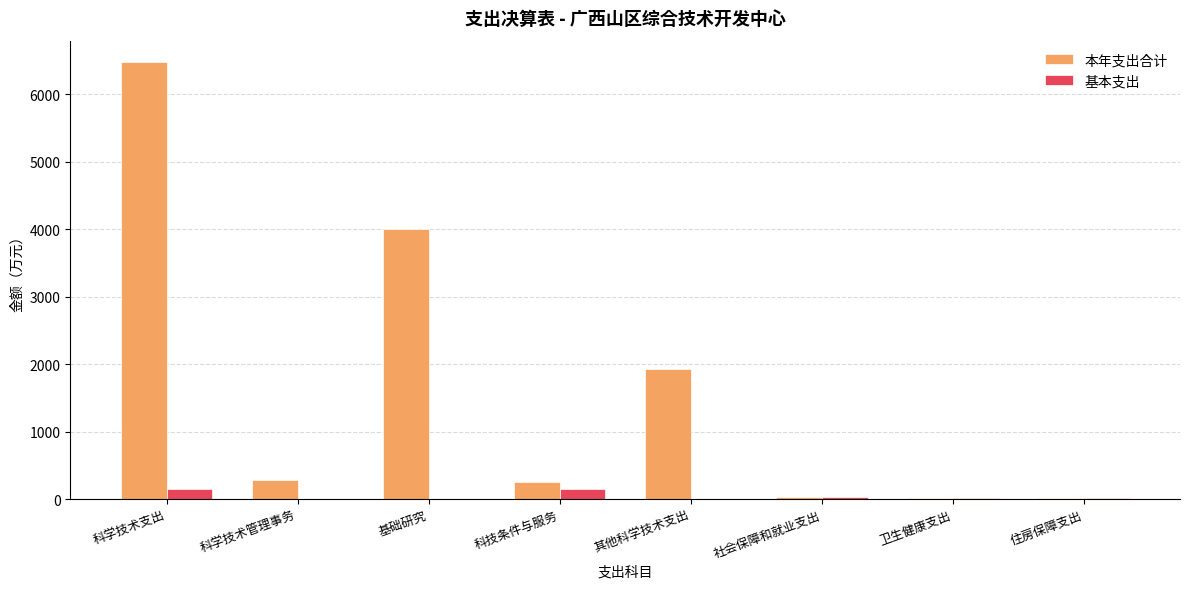

What is the sum of the 本年支出合计 values at 科学技术支出 and 社会保障和就业支出?

6504.6